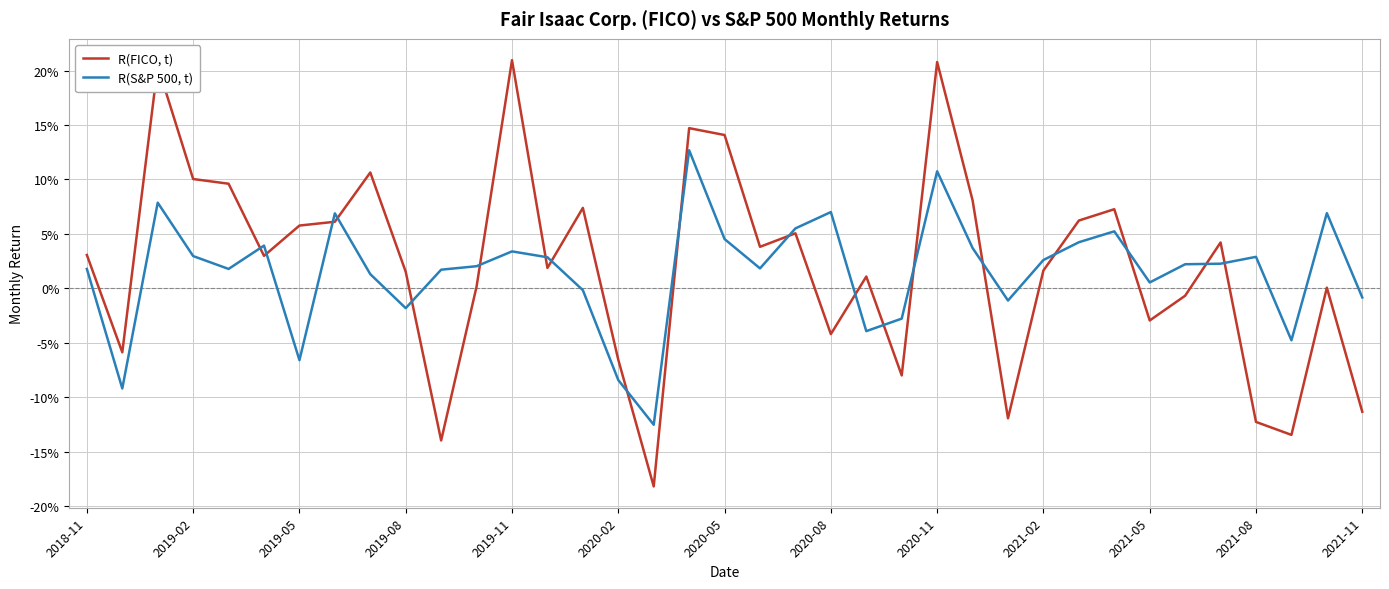

How many times do R(S&P 500, t) and R(FICO, t) cross each other?

19